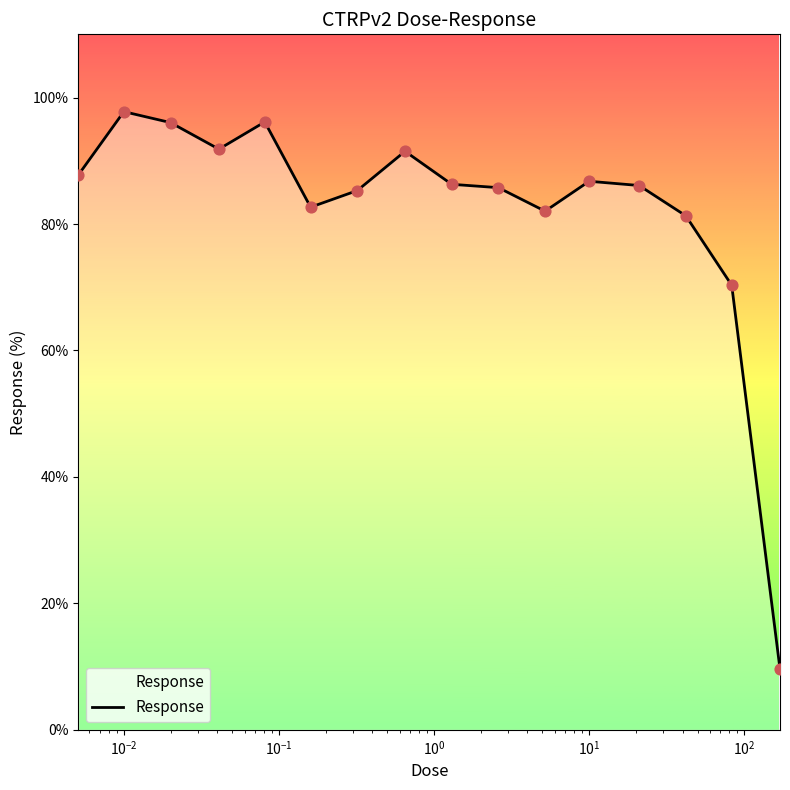

What is the difference between the maximum and minimum values?

88.2